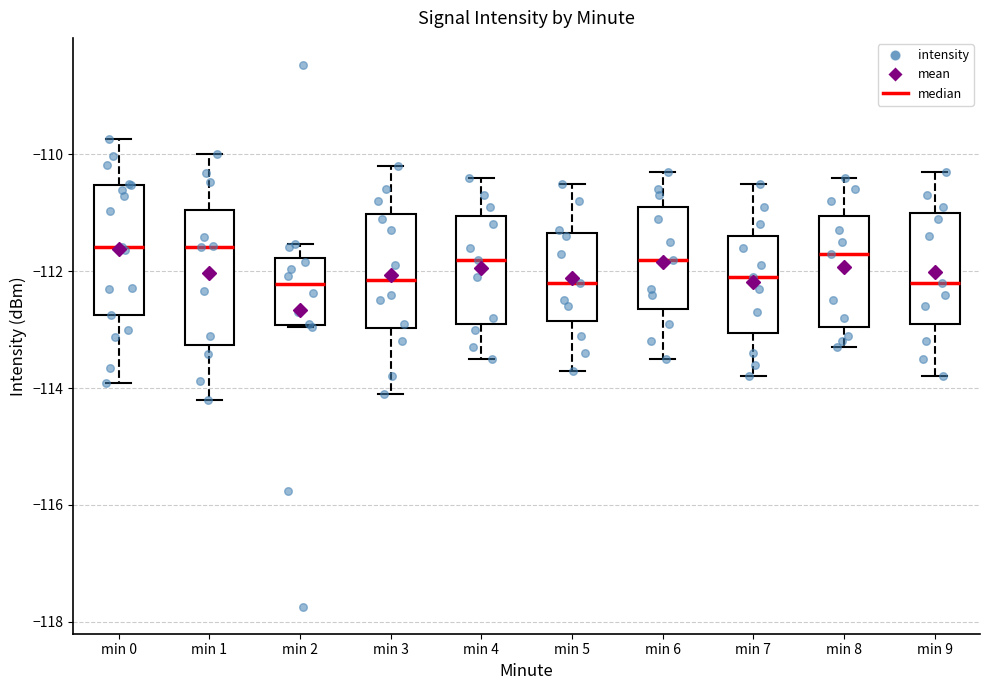

Where does the upper whisker of the box for min 1 end on the y-axis? The values are not printed on the chart, so give them approximately, as read against the axis.

-110.0